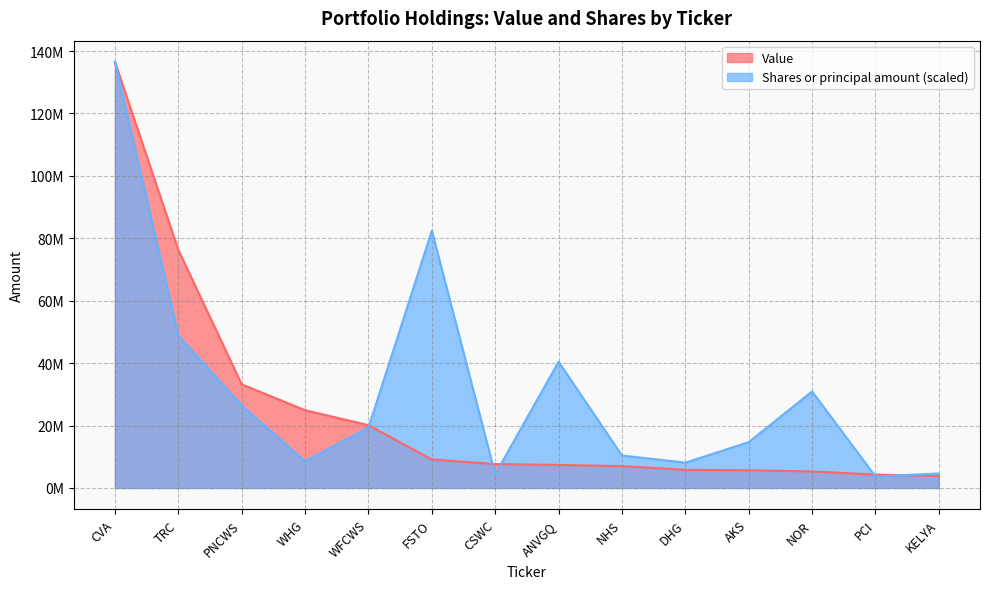

How many data points in Value are above 7648000?

6